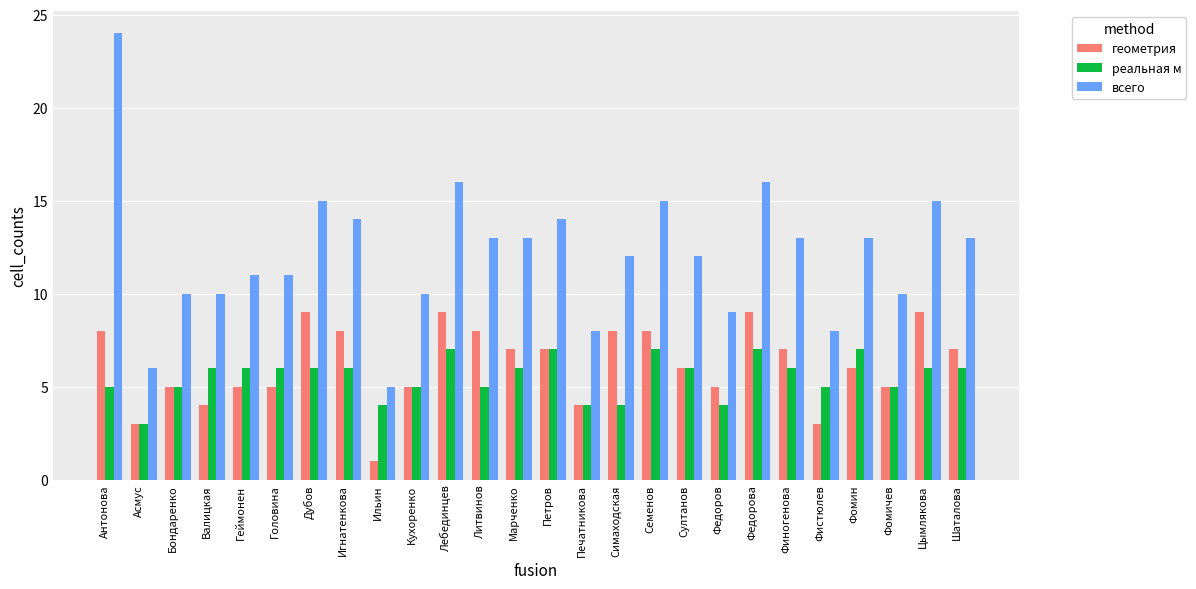

Read the реальная м value at Асмус.

3